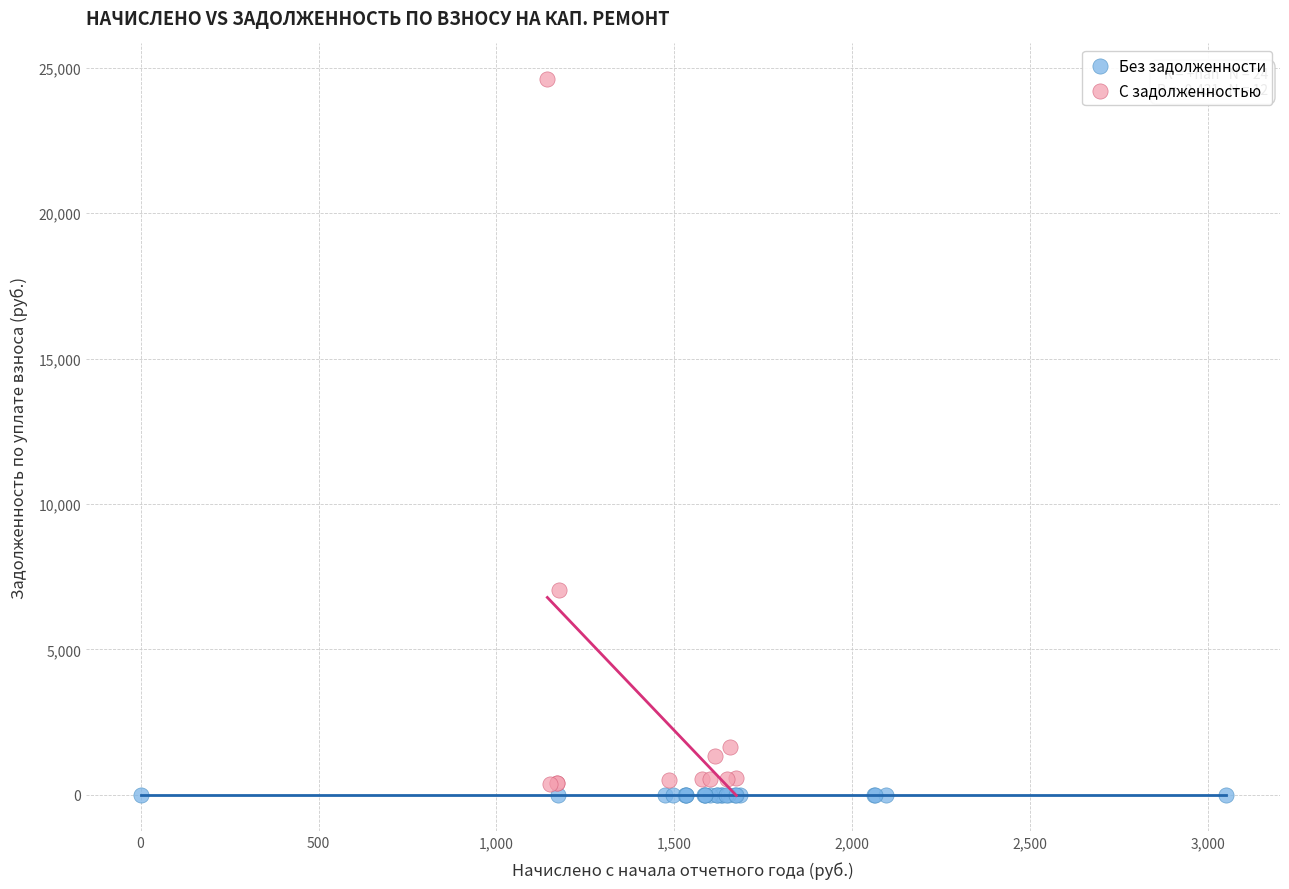

What are all the series names shown in the legend?

Без задолженности, С задолженностью